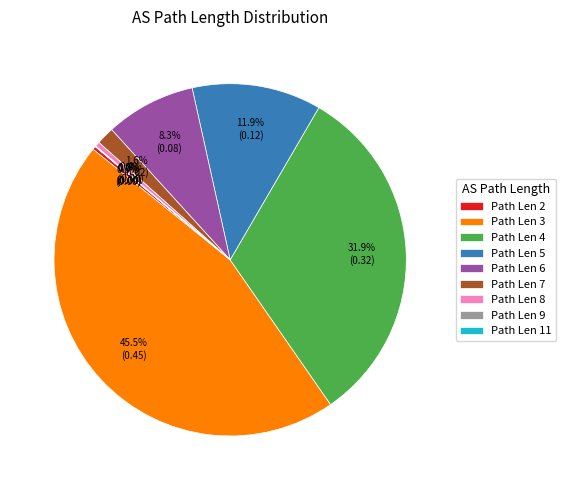

Is the sum of Path Len 5 and Path Len 3 greater than half?

Yes